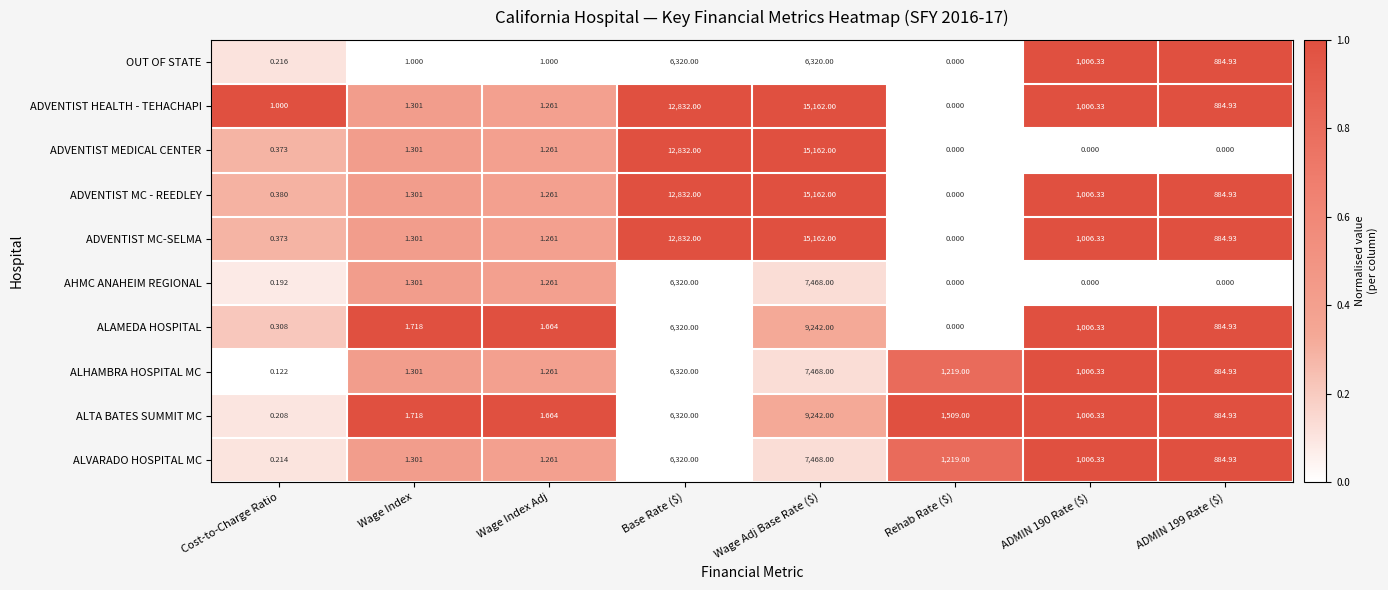

Which category has the highest value in the ALVARADO HOSPITAL MC series?

Wage Adj Base Rate ($)